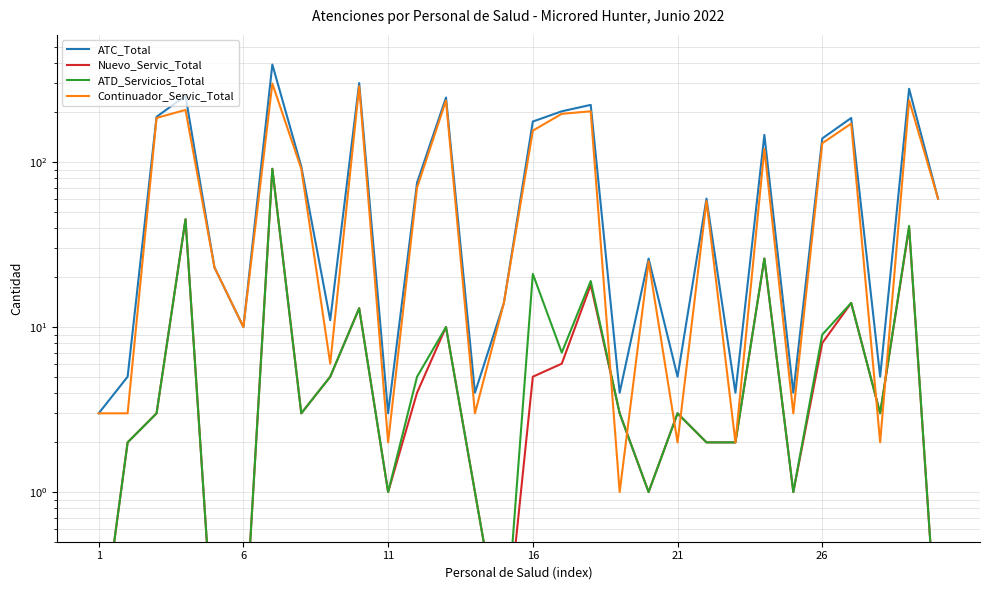

What is the greatest value displayed?

390.0